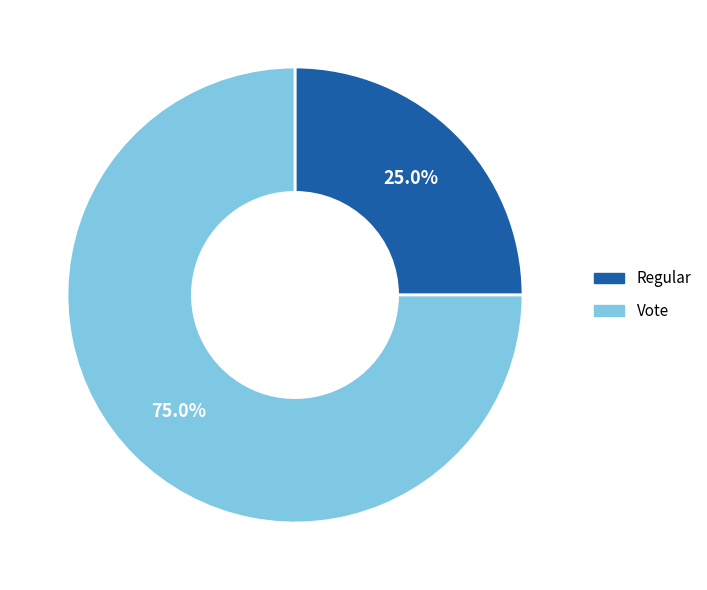

Rank the categories by value from lowest to highest.

Regular, Vote